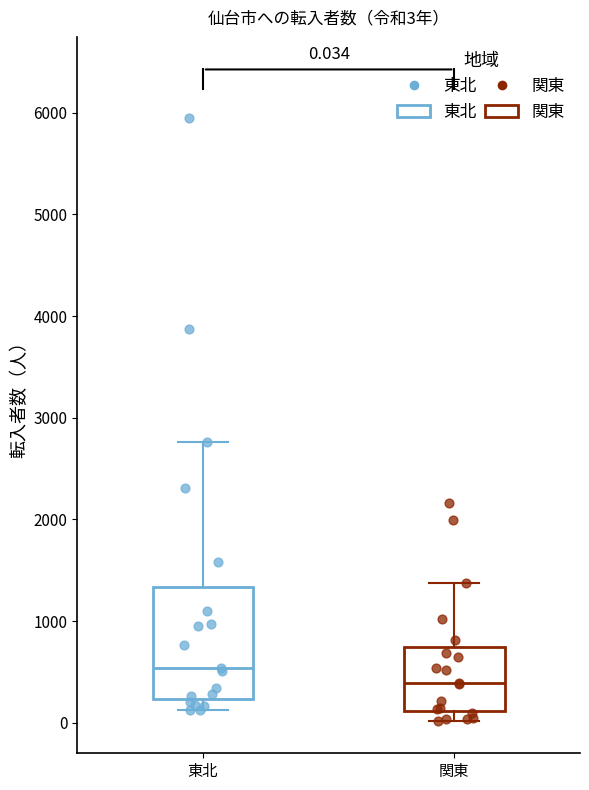

Which box's median line is the lowest?

関東